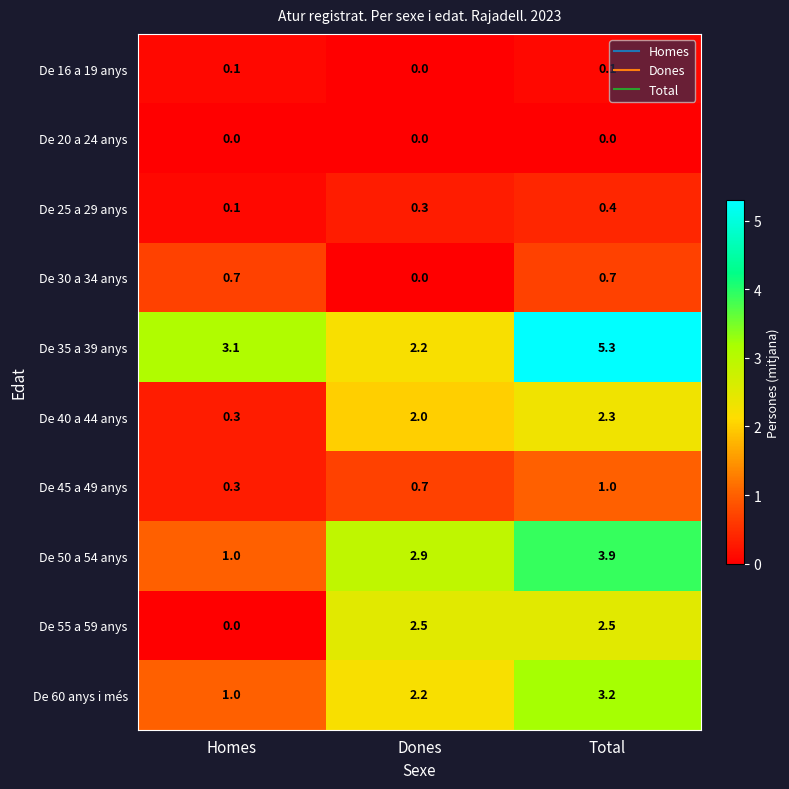

What is the difference between the De 35 a 39 anys values at Homes and Total?

2.2